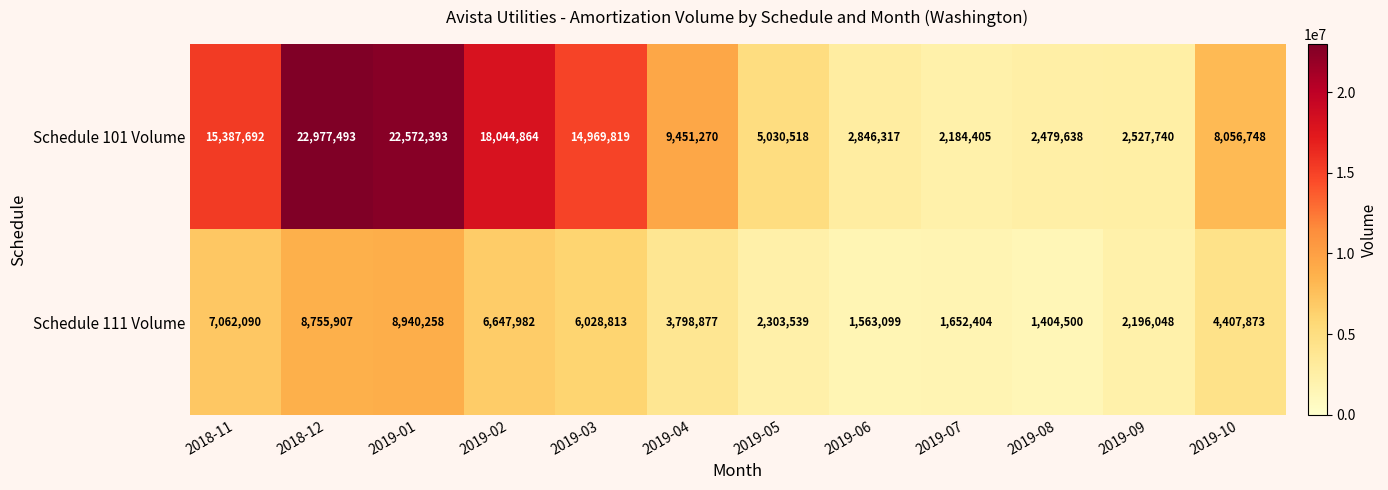

Is it true that Schedule 101 Volume equals 15387692 at 2018-11?

True